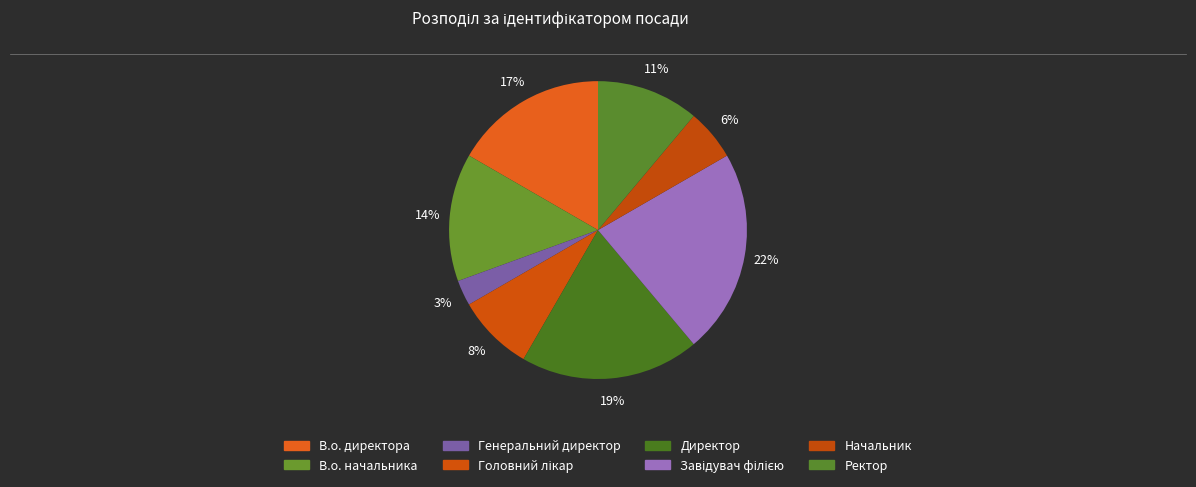

Rank the categories by value from highest to lowest.

Завідувач філією, Директор, В.о. директора, В.о. начальника, Ректор, Головний лікар, Начальник, Генеральний директор